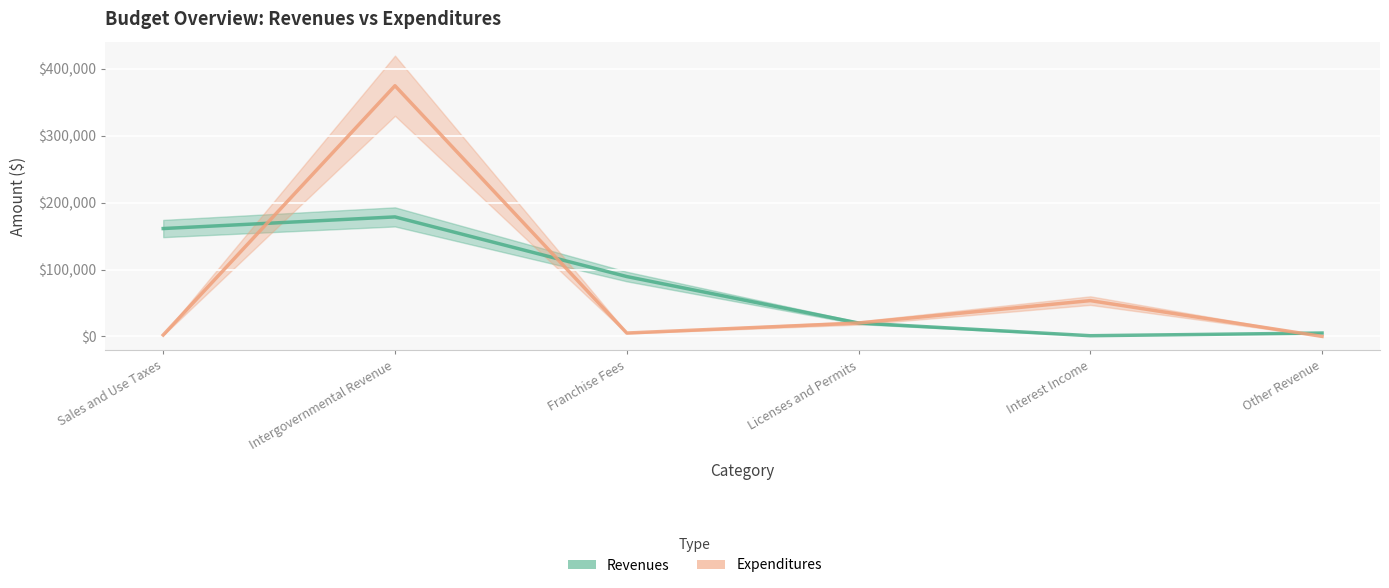

Is it true that Revenues equals 32091 at Licenses and Permits?

False